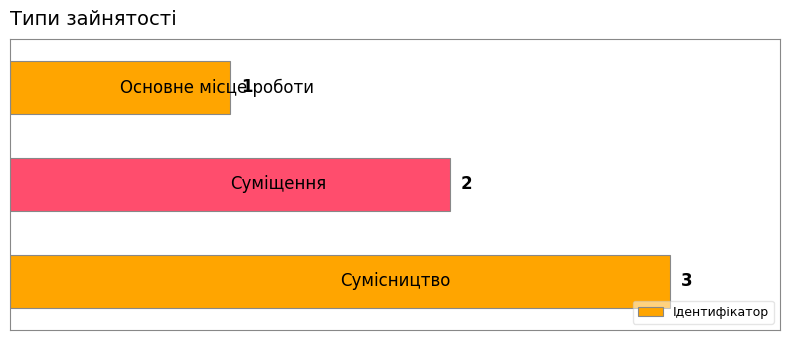

Count the values in the range 1 to 3.

3